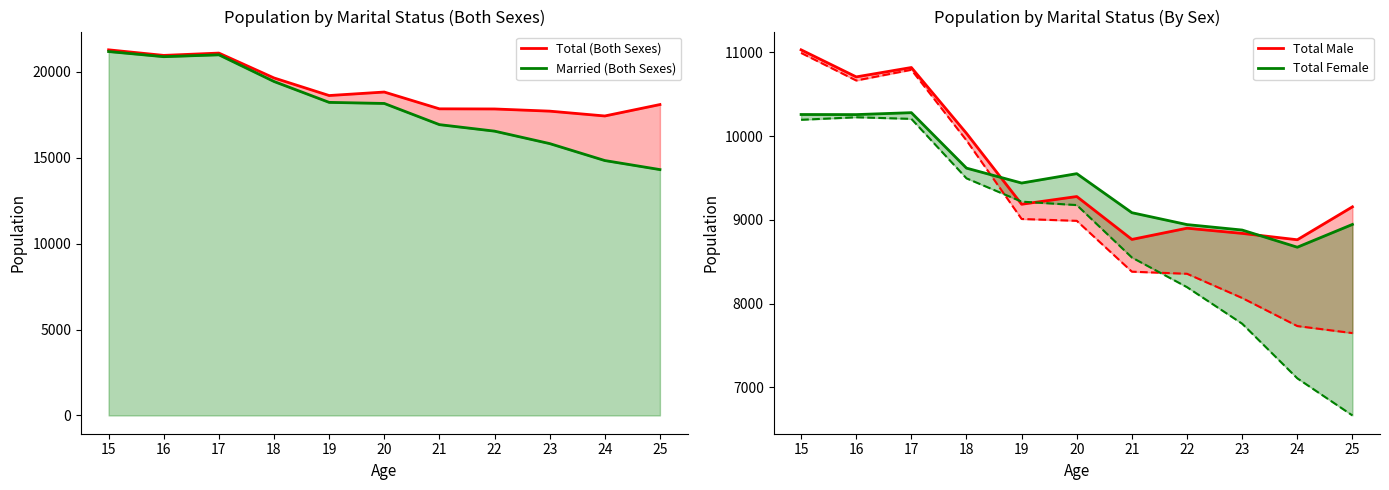

List the labels in order of Total (Both Sexes) value, smallest first.

24, 23, 22, 21, 25, 19, 20, 18, 16, 17, 15